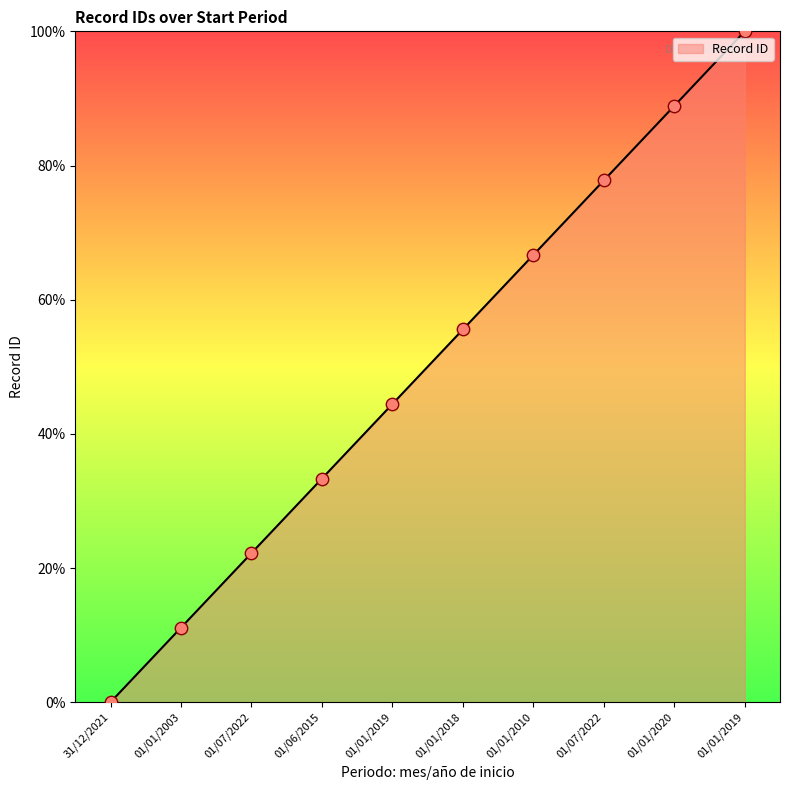

Does the chart have visible grid lines?

No